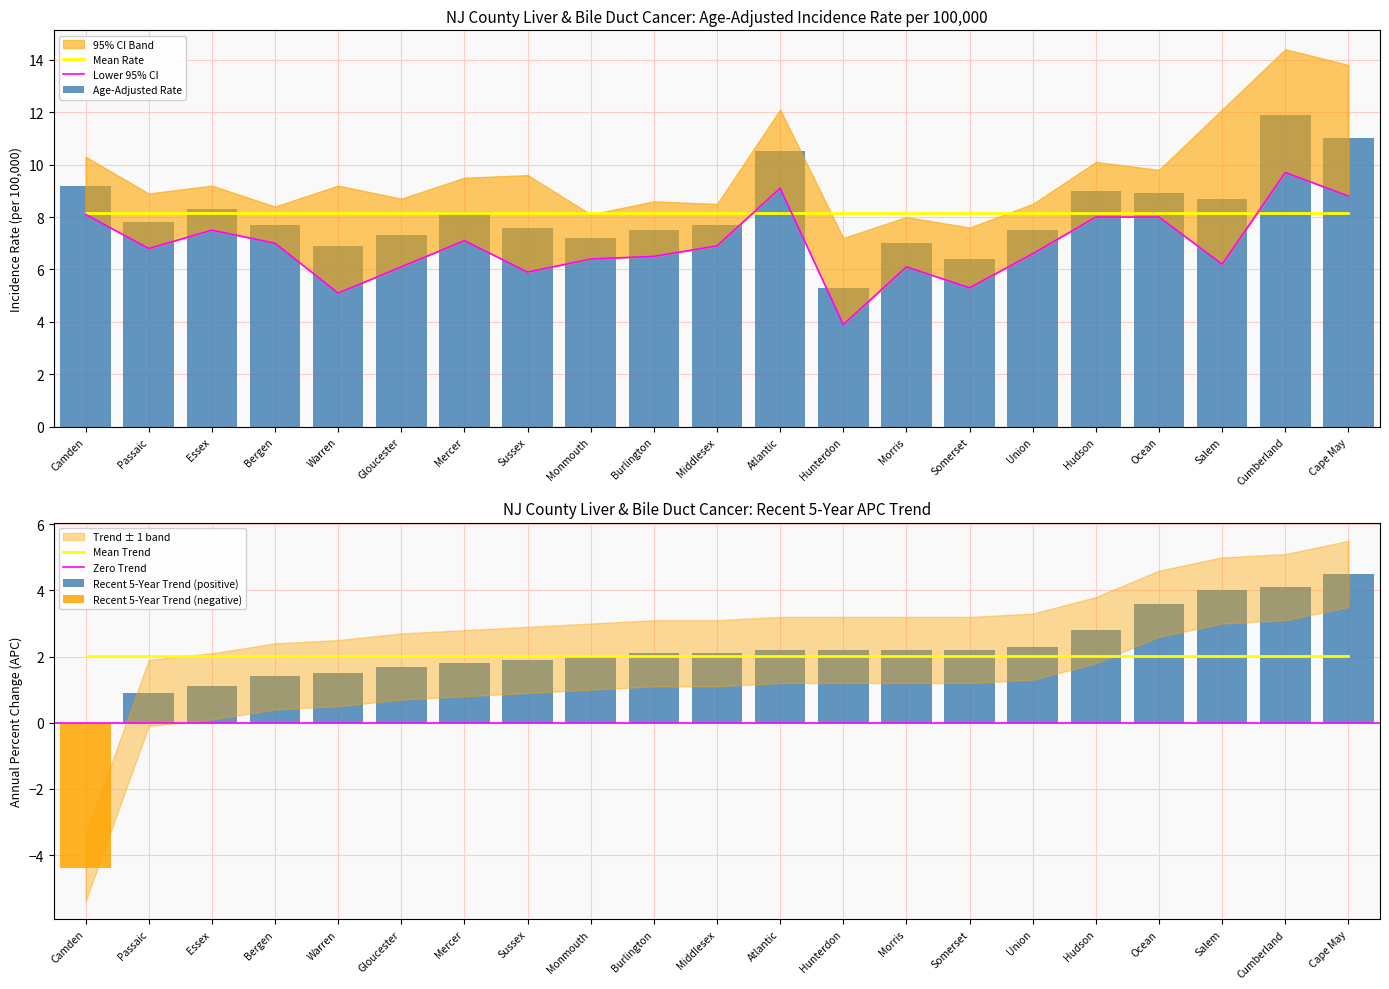

Between Hunterdon and Cape May, which series saw the biggest shift?

Age-Adjusted Rate